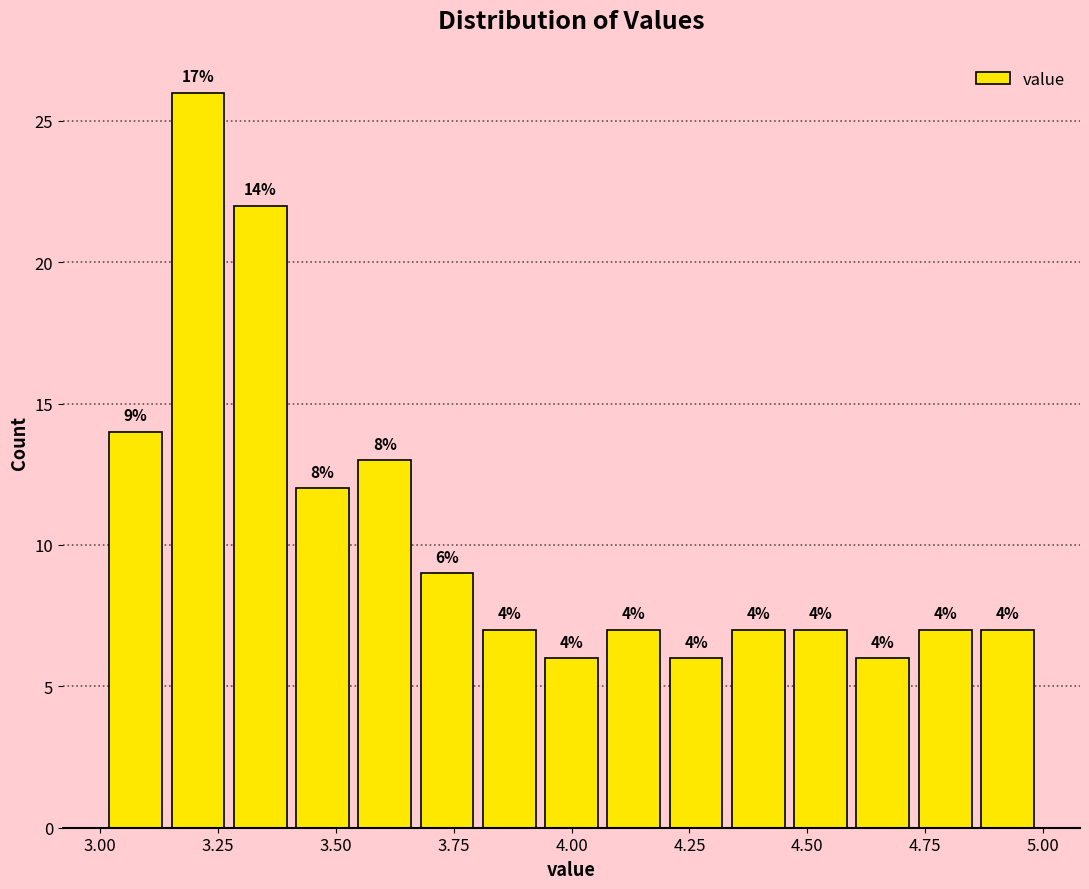

Around what value on the x-axis is the tallest bar? Give the approximate position of its centre, as read against the axis.

3.20